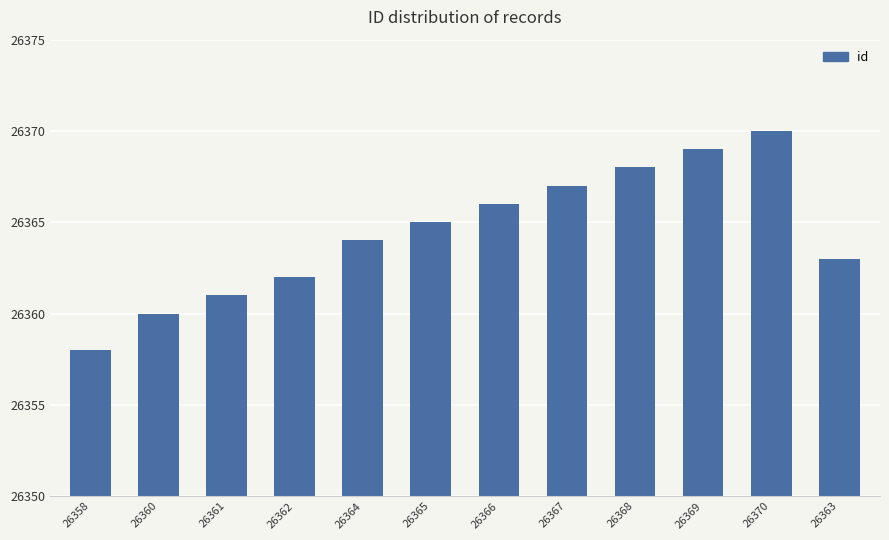

What is the change in value from 26360 to 26367?

+7